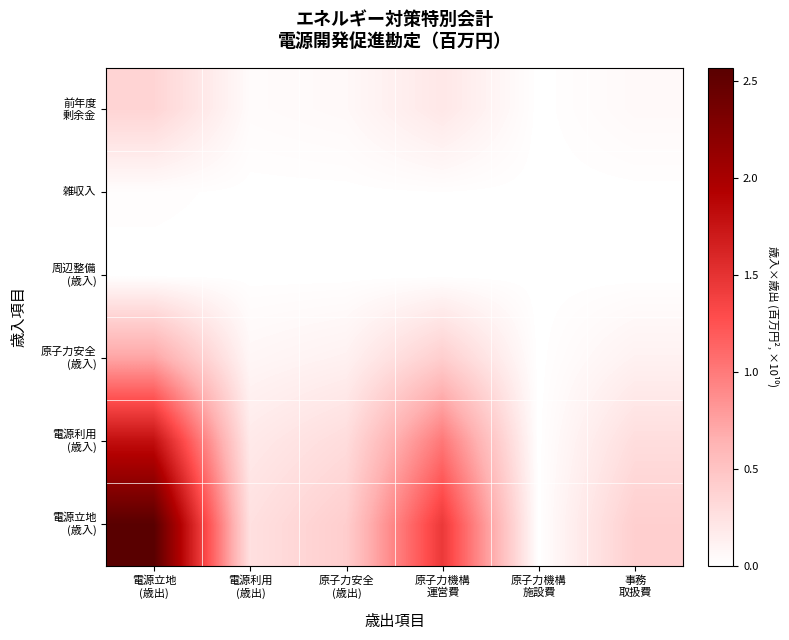

Which has a higher value, 原子力機構
施設費 or 電源立地
(歳出)?

電源立地
(歳出)